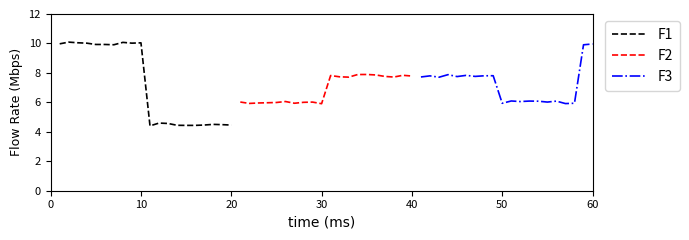

What is the minimum value shown in the chart?

4.4